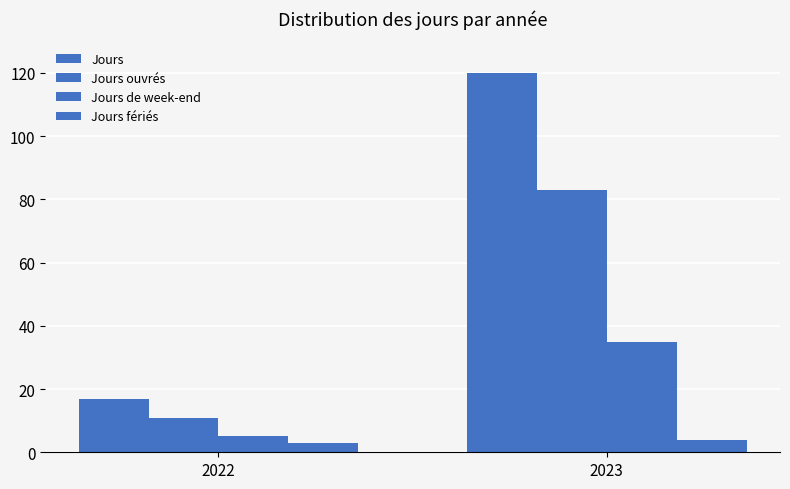

How many groups of bars are there?

2